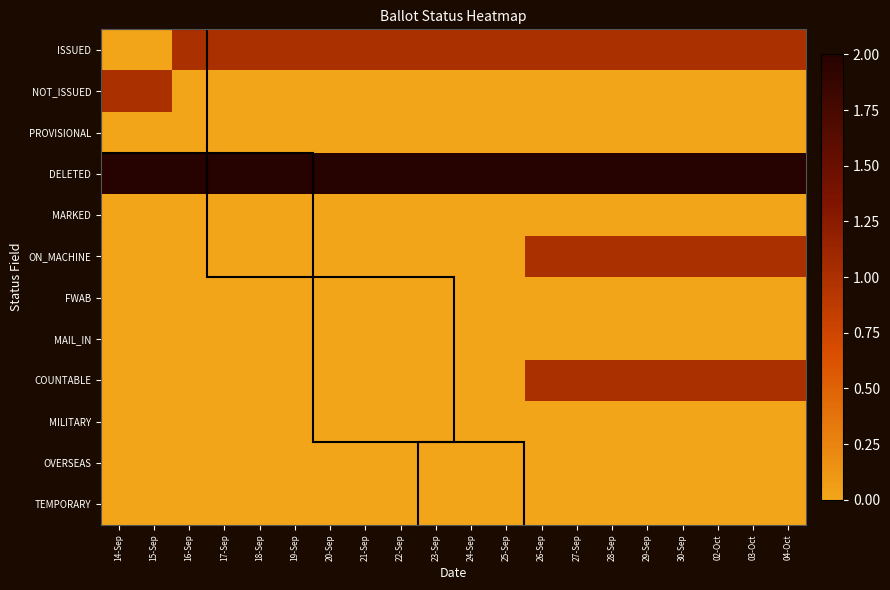

At how many categories does at least one series exceed 0?

20